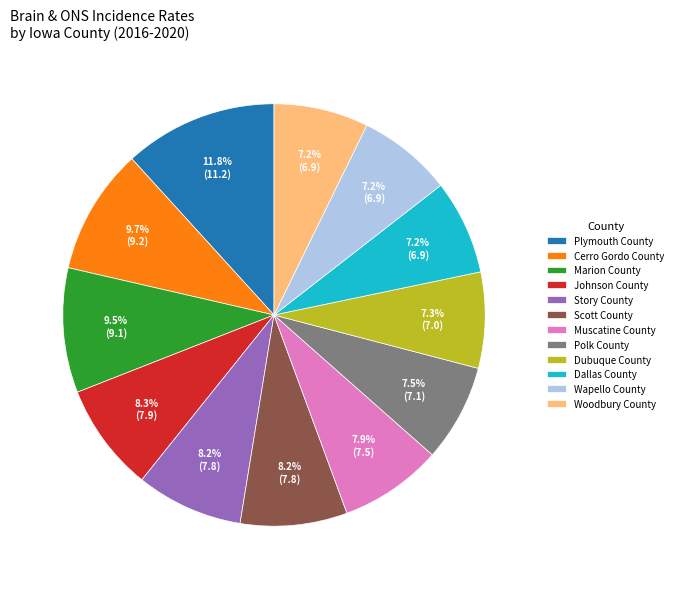

Is it true that Scott County is 8% of the pie?

True